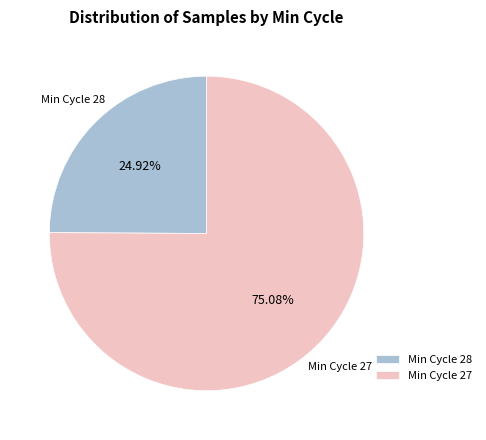

Does Min Cycle 27 account for over 50% of the chart?

Yes